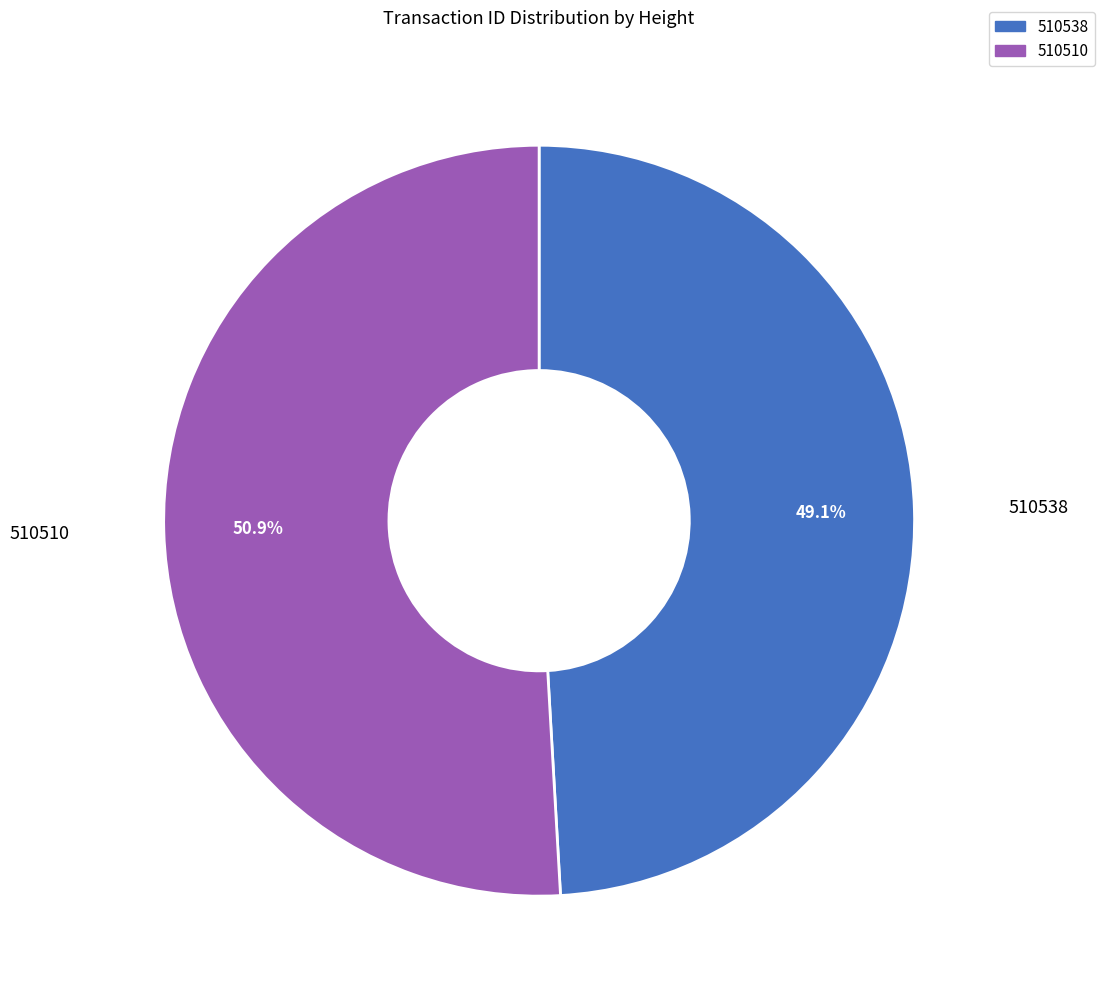

Is it true that 510510 is 57% of the pie?

False